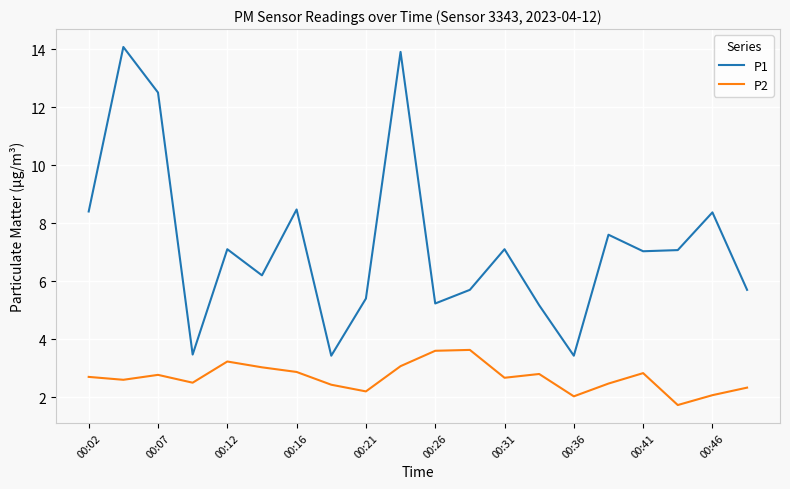

True or false: P1 and P2 cross at least once.

False